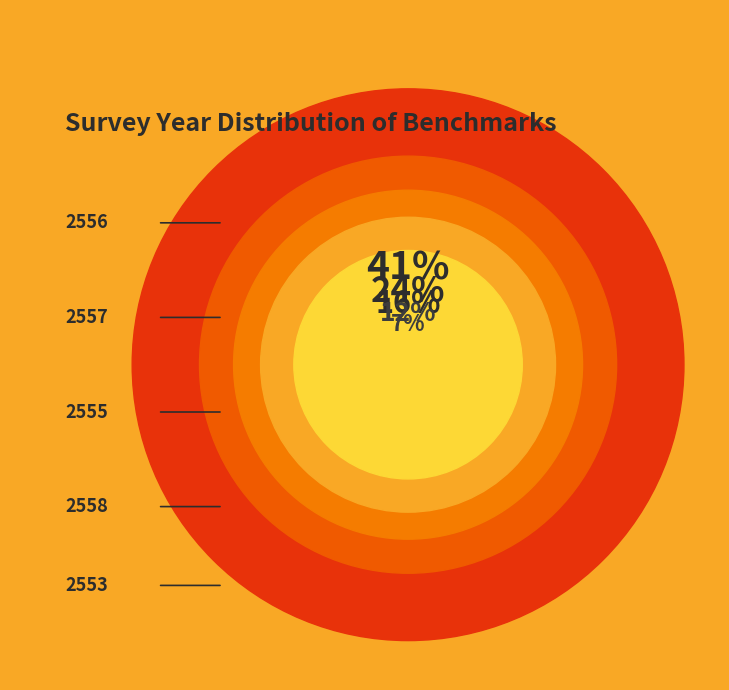

To the nearest percent, what is the combined percentage of 2553 and 2556?

48%